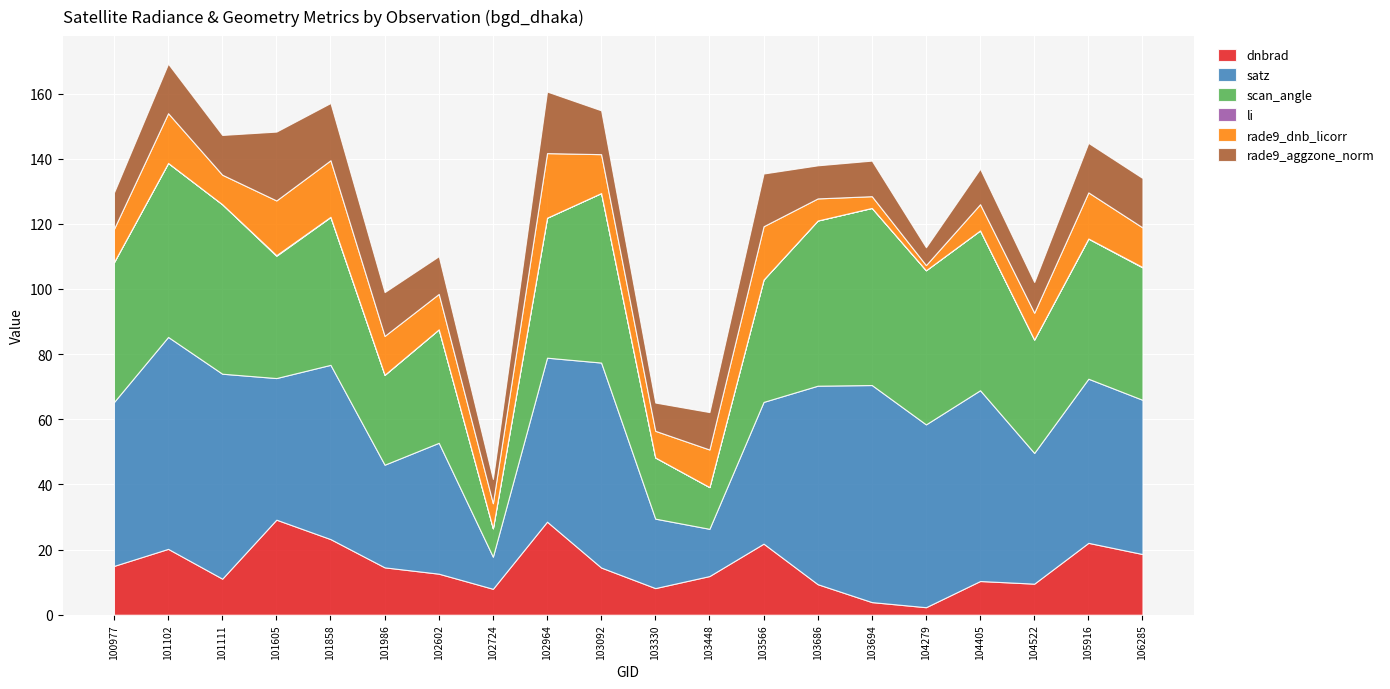

Reading right to left, extract all data points from this chart.

dnbrad: 106285=18.6	105916=22.1	104522=9.5	104405=10.3	104279=2.3	103694=3.9	103686=9.4	103566=21.8	103448=11.9	103330=8.2	103092=14.5	102964=28.6	102724=8.0	102602=12.6	101986=14.5	101858=23.2	101605=29.2	101111=11.1	101102=20.2	100977=15.0
satz: 106285=47.4	105916=50.4	104522=40.1	104405=58.6	104279=56.1	103694=66.6	103686=60.9	103566=43.5	103448=14.5	103330=21.3	103092=62.9	102964=50.3	102724=9.9	102602=40.2	101986=31.5	101858=53.5	101605=43.5	101111=62.9	101102=65.1	100977=50.3
scan_angle: 106285=40.6	105916=43.0	104522=34.8	104405=49.1	104279=47.3	103694=54.4	103686=50.7	103566=37.6	103448=12.8	103330=18.8	103092=52.0	102964=43.0	102724=8.7	102602=34.8	101986=27.6	101858=45.4	101605=37.5	101111=52.0	101102=53.4	100977=42.9
li: 106285=0.1	105916=0.0	104522=0.0	104405=0.0	104279=0.0	103694=0.0	103686=0.0	103566=0.0	103448=0.0	103330=0.0	103092=0.0	102964=0.0	102724=0.0	102602=0.0	101986=0.1	101858=0.1	101605=0.2	101111=0.0	101102=0.0	100977=0.0
rade9_dnb_licorr: 106285=12.2	105916=14.1	104522=8.2	104405=8.0	104279=1.6	103694=3.6	103686=6.8	103566=16.4	103448=11.5	103330=8.2	103092=11.9	102964=19.8	102724=7.7	102602=10.9	101986=11.9	101858=17.4	101605=16.8	101111=9.1	101102=15.3	100977=10.2
rade9_aggzone_norm: 106285=15.2	105916=15.2	104522=9.4	104405=10.9	104279=5.5	103694=10.9	103686=10.2	103566=16.2	103448=11.5	103330=8.7	103092=13.5	102964=18.9	102724=7.5	102602=11.6	101986=13.4	101858=17.6	101605=21.1	101111=12.2	101102=15.2	100977=11.2